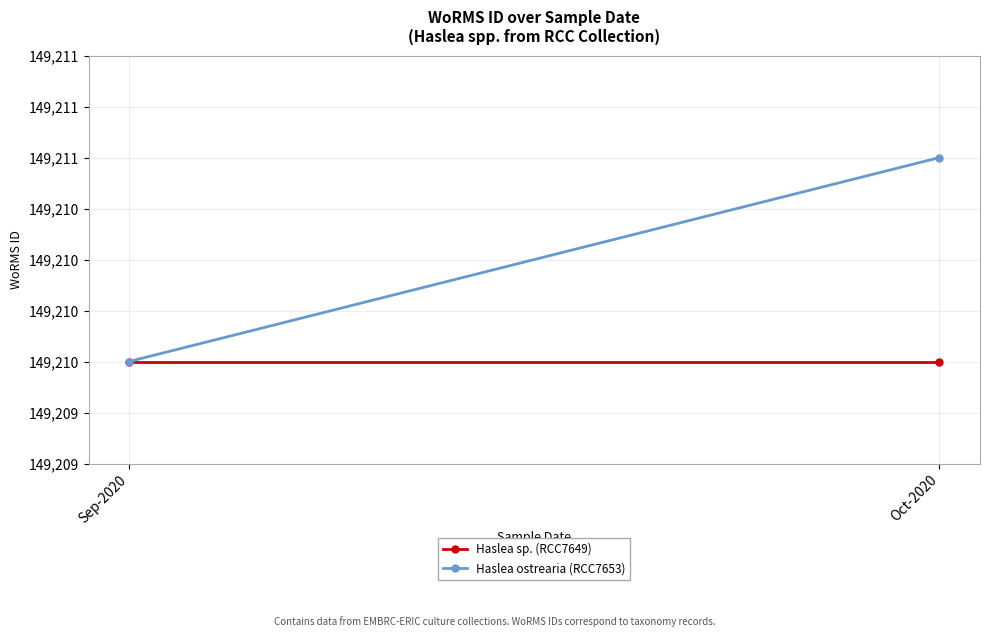

Which series has the widest spread of values?

Haslea ostrearia (RCC7653)